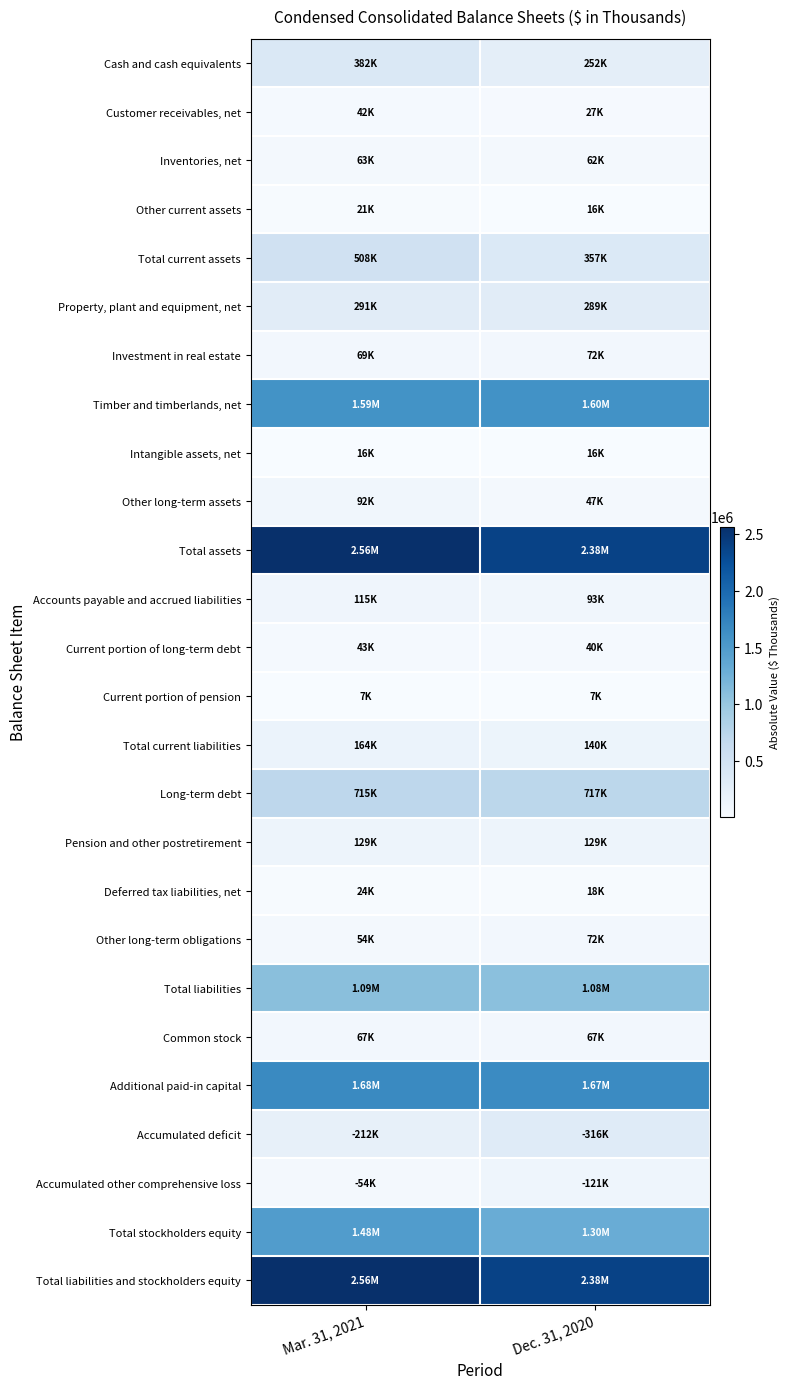

What is the spread (max minus min) of values at Dec. 31, 2020?

2374491